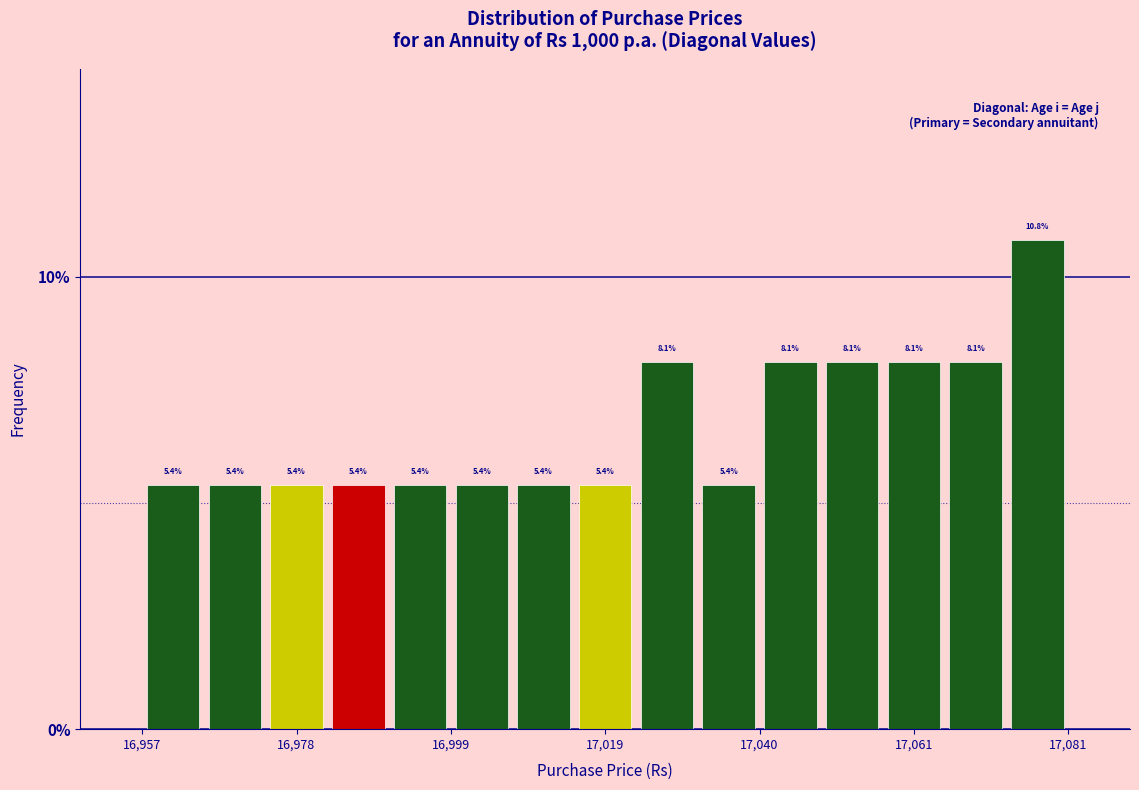

Around what value on the x-axis is the tallest bar? Give the approximate position of its centre, as read against the axis.

17080